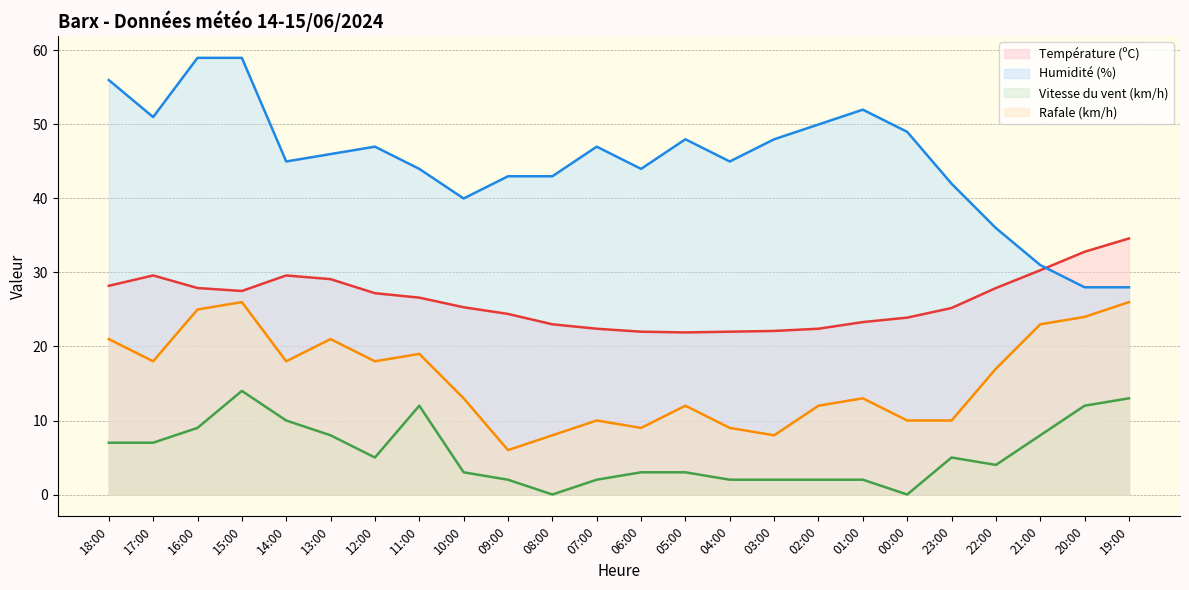

What is the difference between the second highest and minimum values in the Humidité (%) series?

31.0